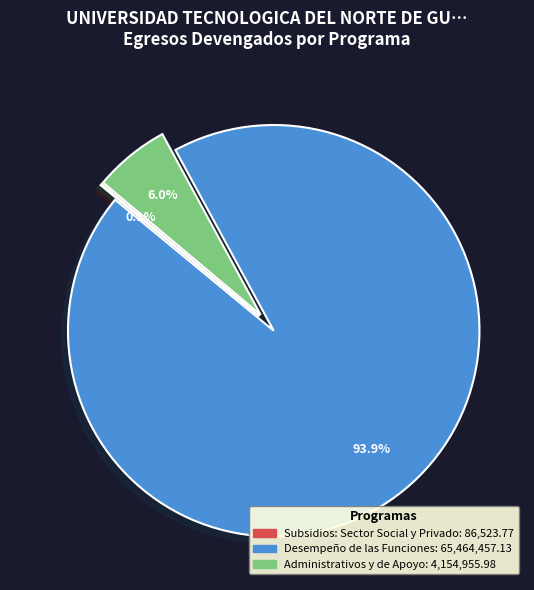

Do Administrativos y de Apoyo and Desempeño de las Funciones together represent more than half of the pie?

Yes